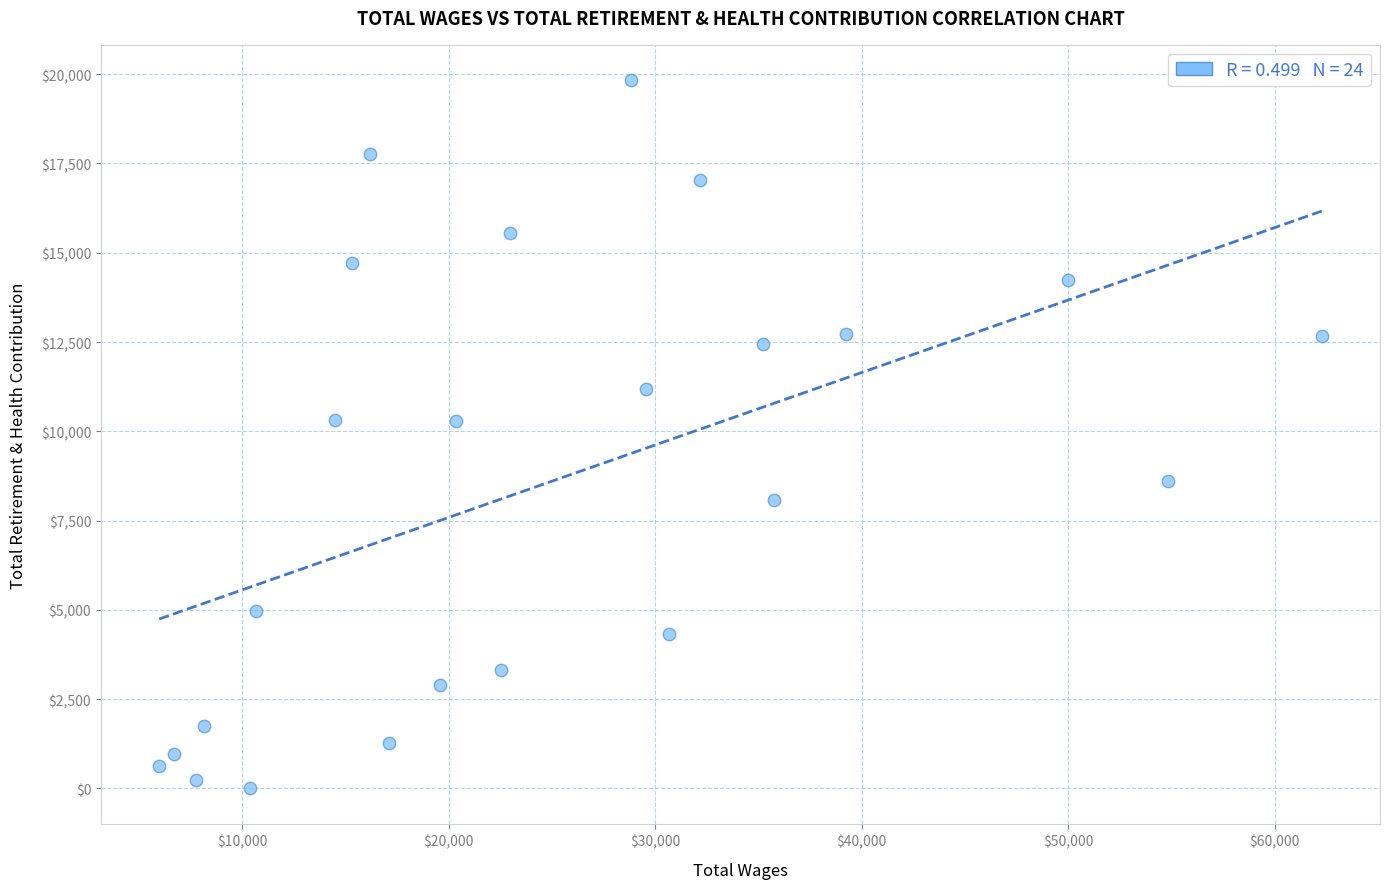

What is the range of X values (max minus min)?

56304